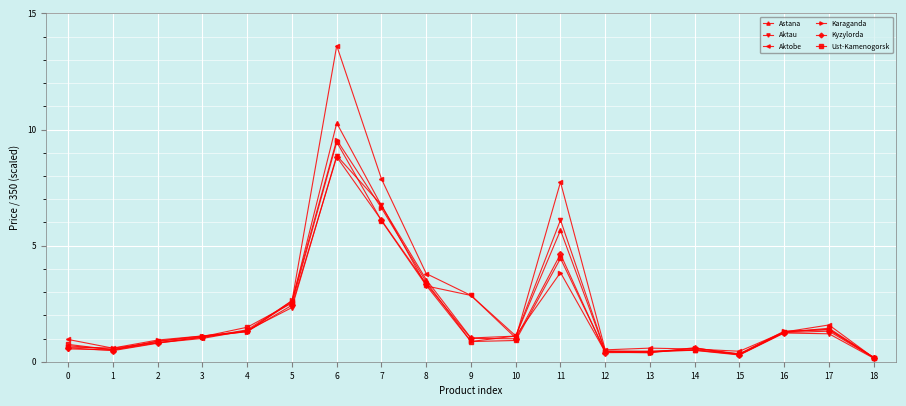

In Aktau, how many points are higher than both neighbors (excluding endpoints)?

4